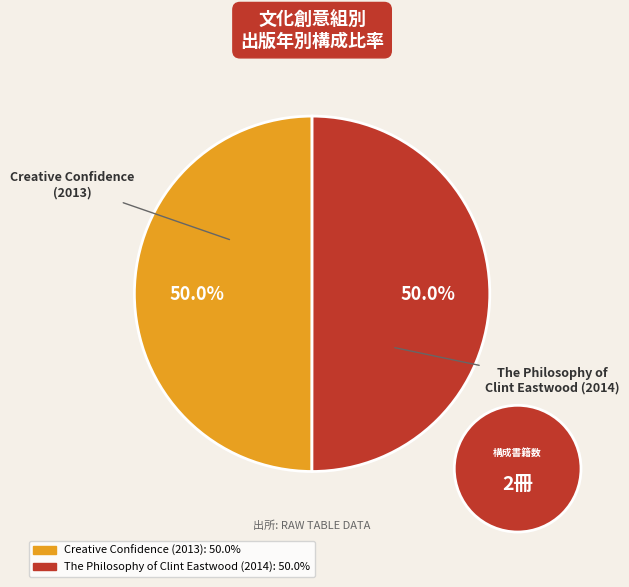

How many slices are in this pie chart?

2